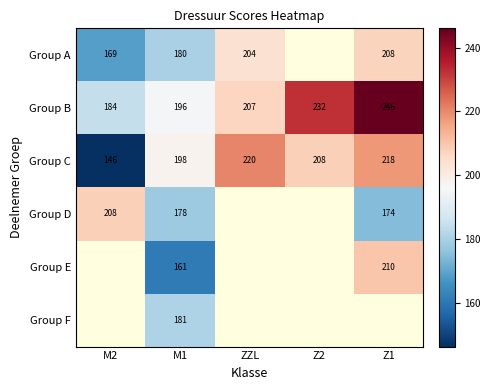

At which label is Group B closest to 215?

ZZL